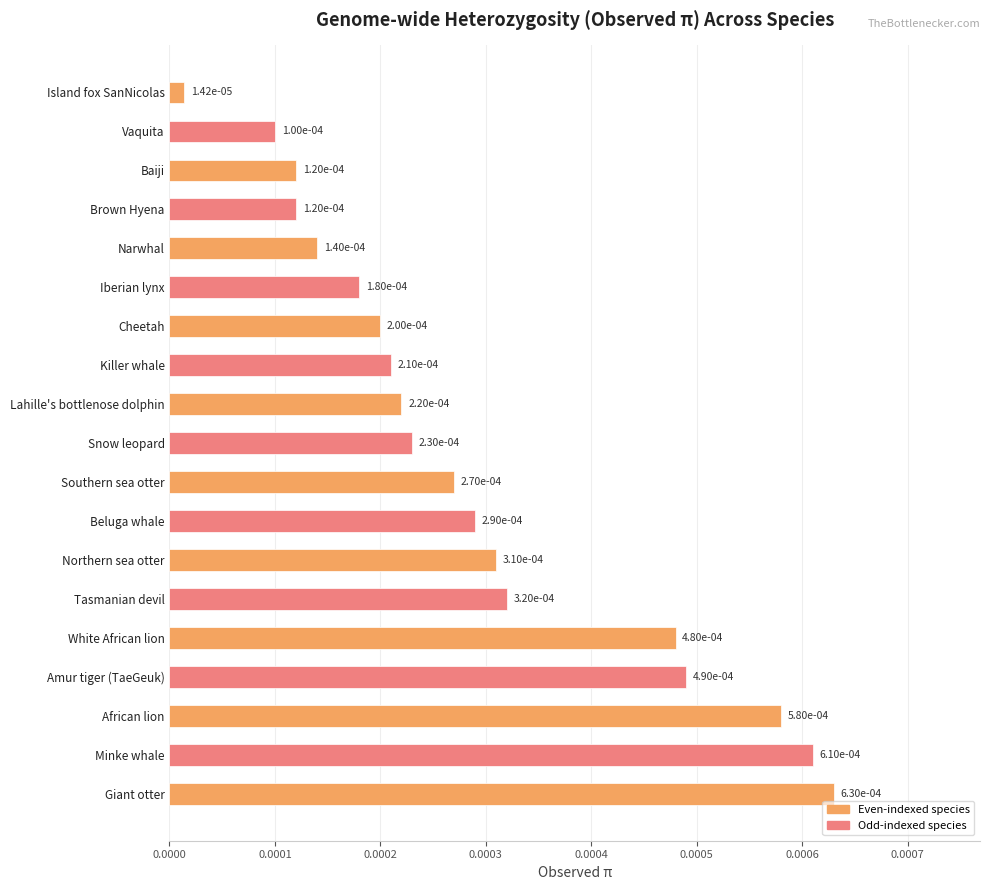

What position from the top is Northern sea otter?

13